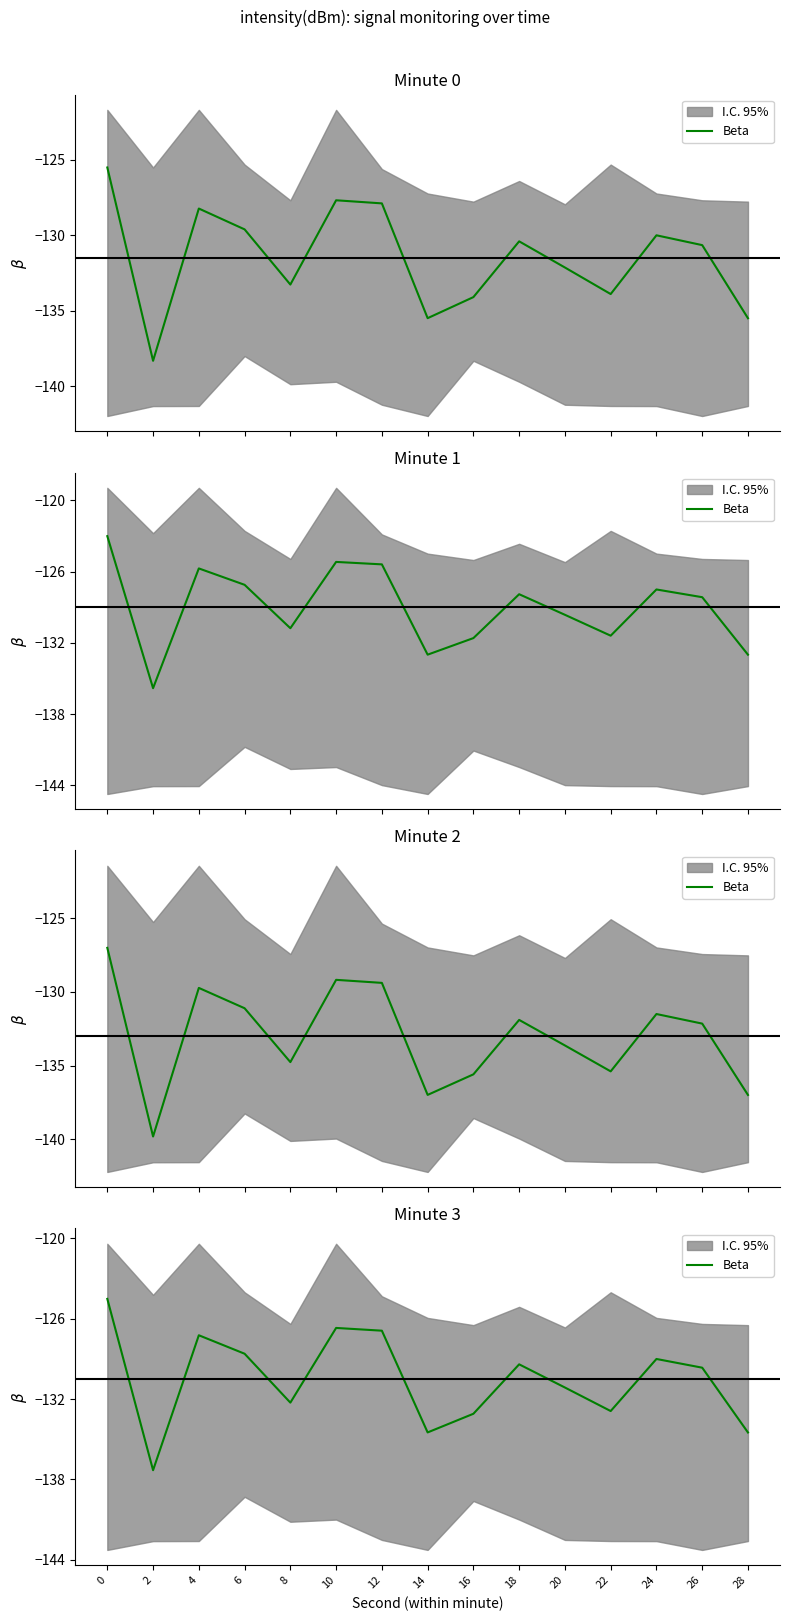

The chart shows a value of -128.6 at 6. True or false?

True